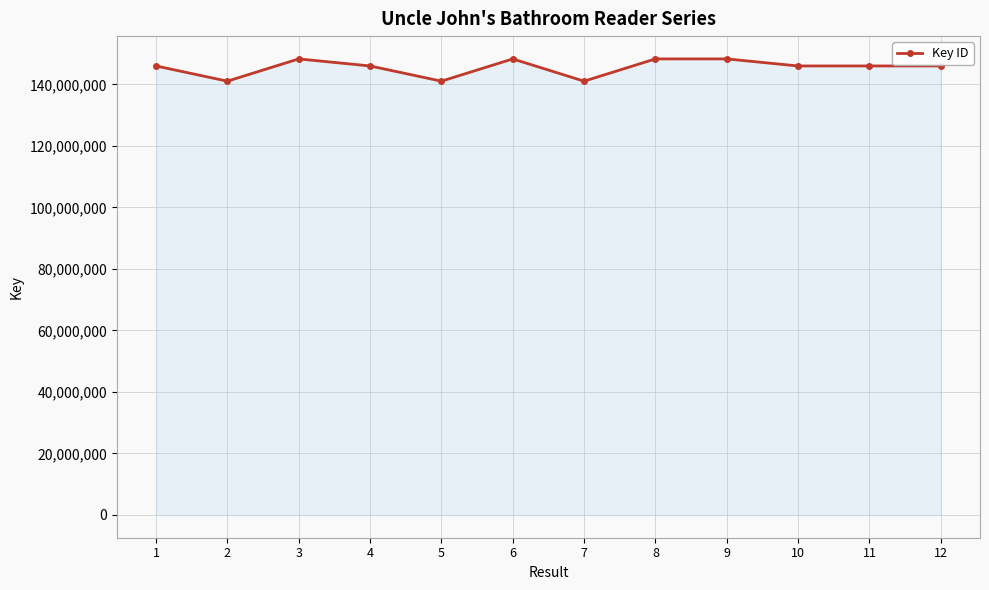

How many distinct data groups are displayed?

1